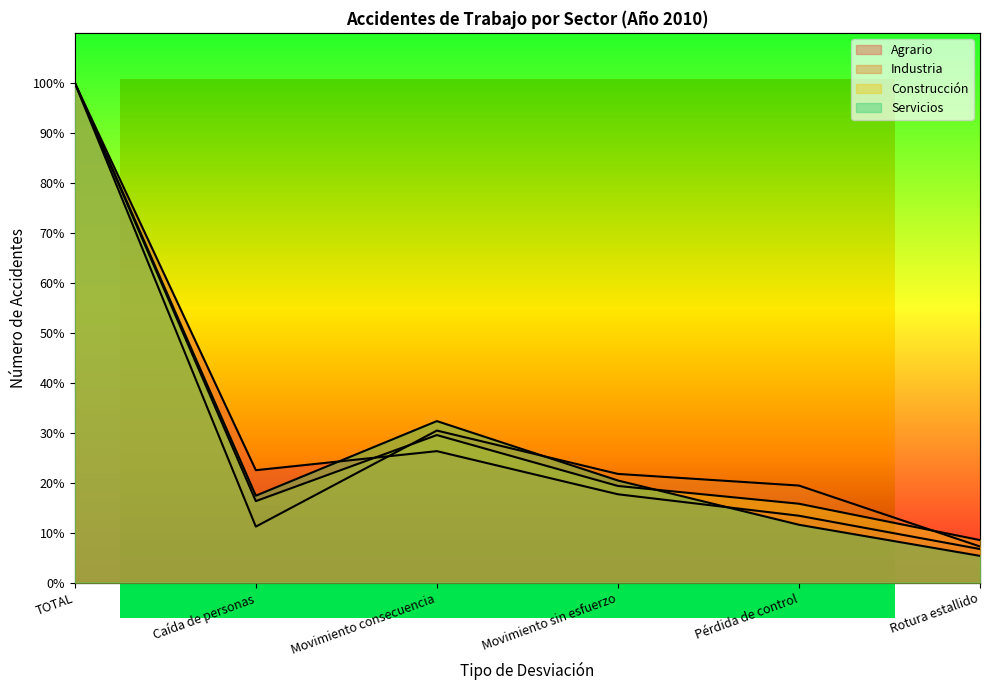

What is the sum of the Construcción values at Pérdida de control and Rotura estallido?

24.3